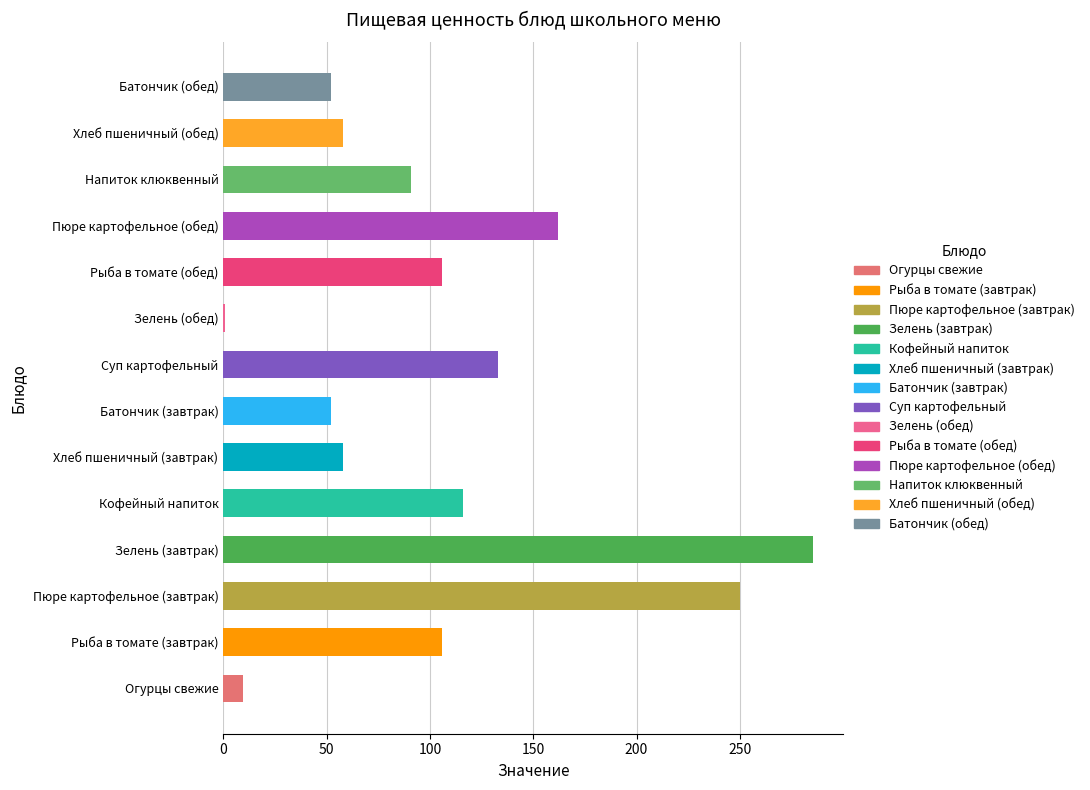

What is the change in value from Пюре картофельное (завтрак) to Рыба в томате (обед)?

-144.0